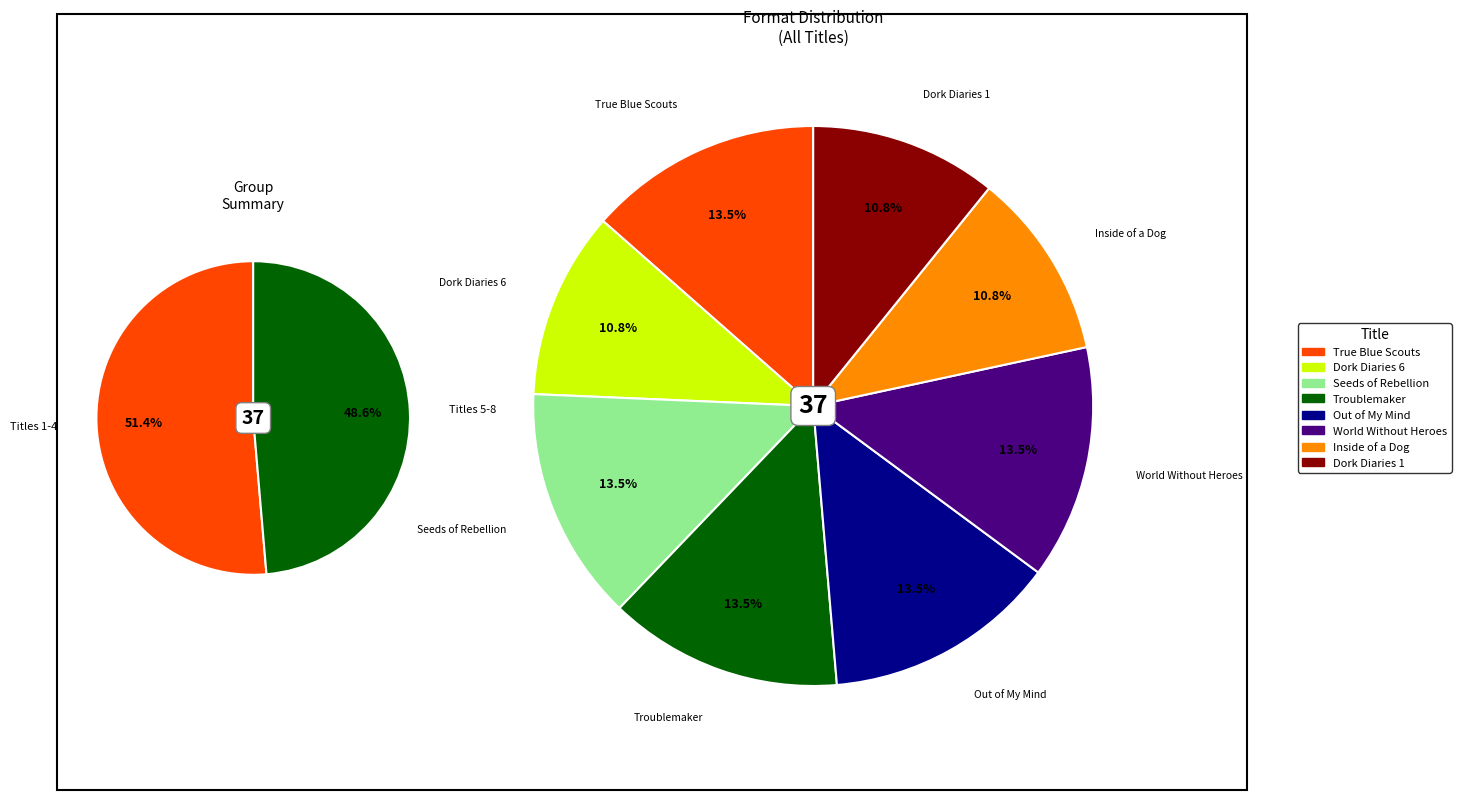

What is the total percentage of Inside of a Dog and Dork Diaries 6?

21.6%